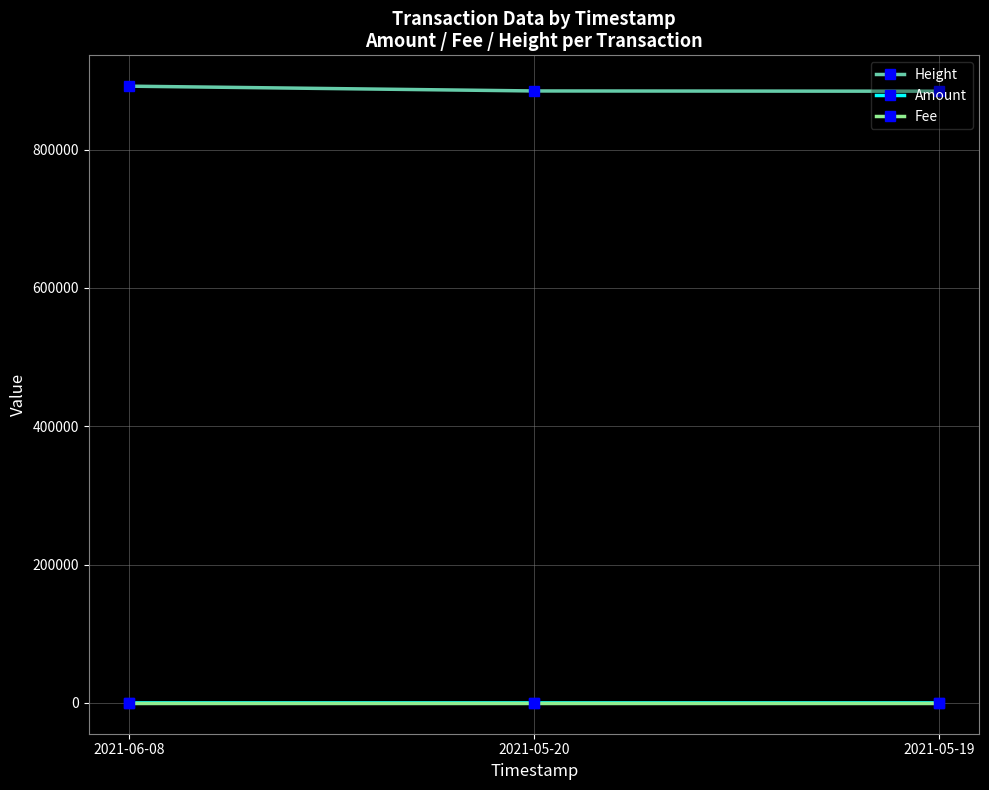

The value of Height at 2021-05-20 is 884720.0. True or false?

True